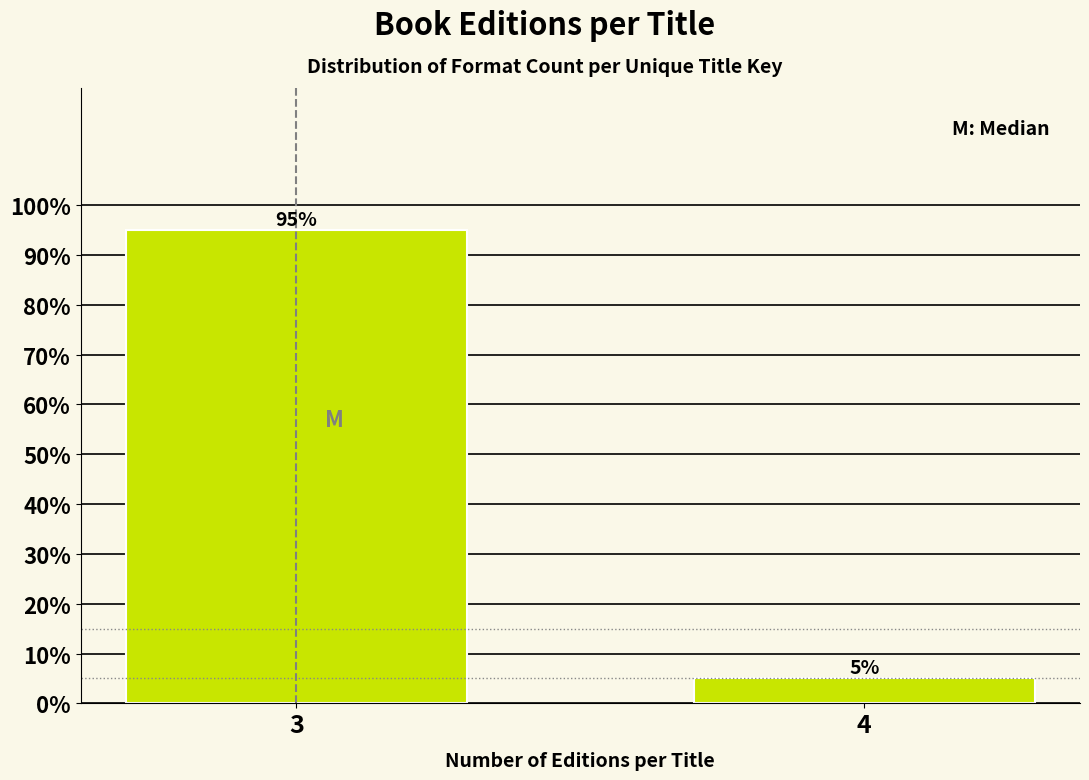

Reading right to left, what are all the values shown in this chart?

4=5	3=95